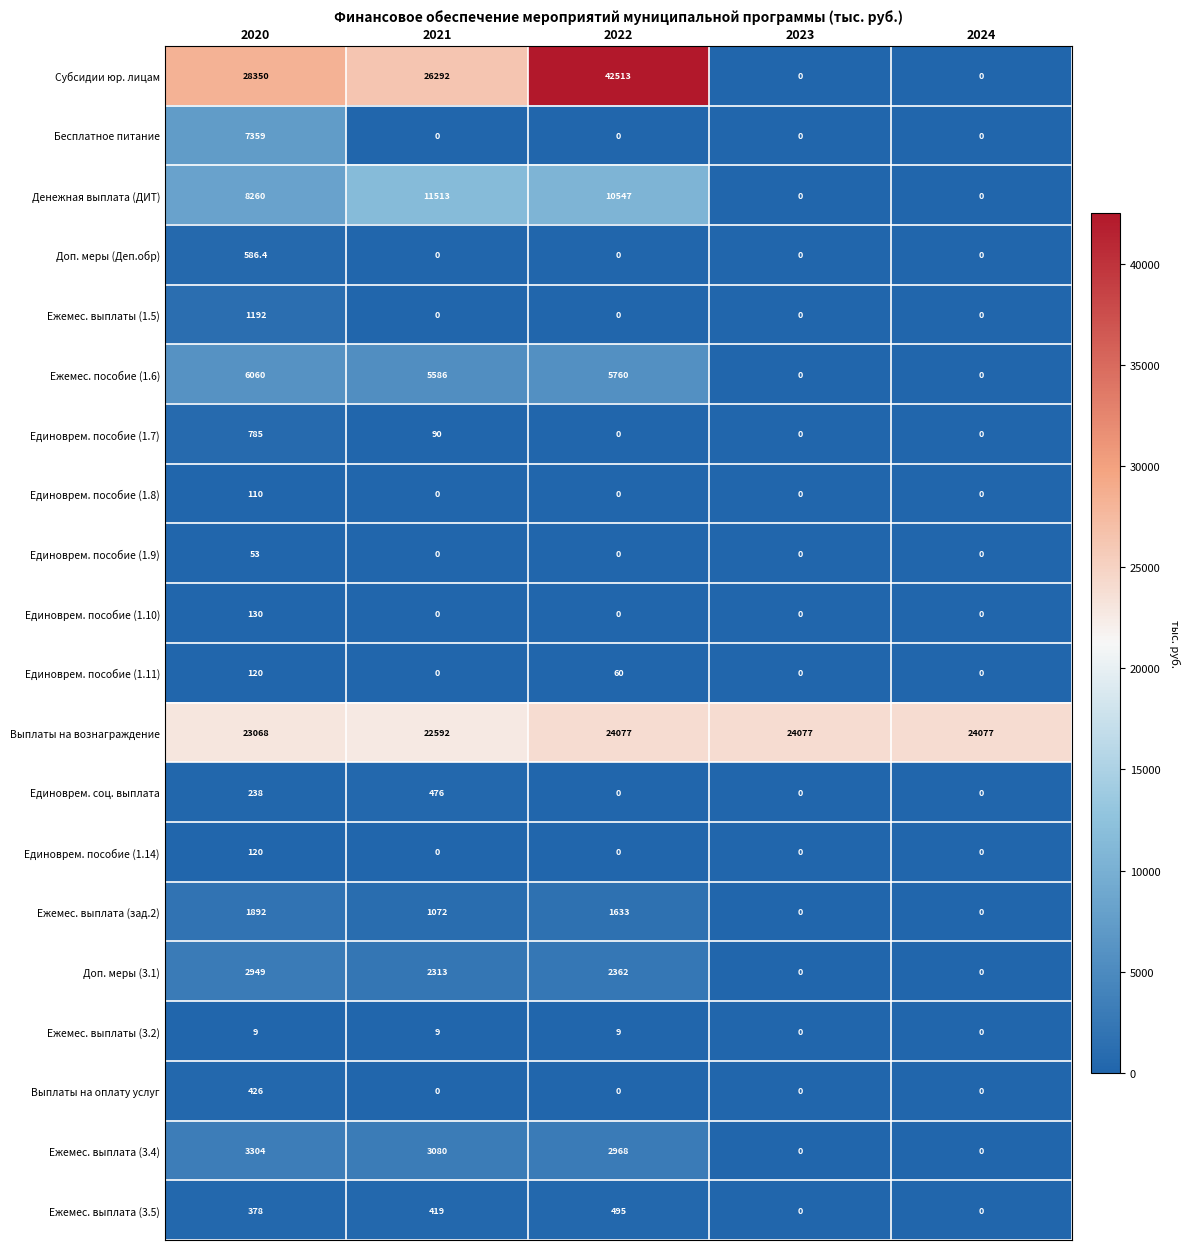

What is the total value across all series at 2022?

90424.0